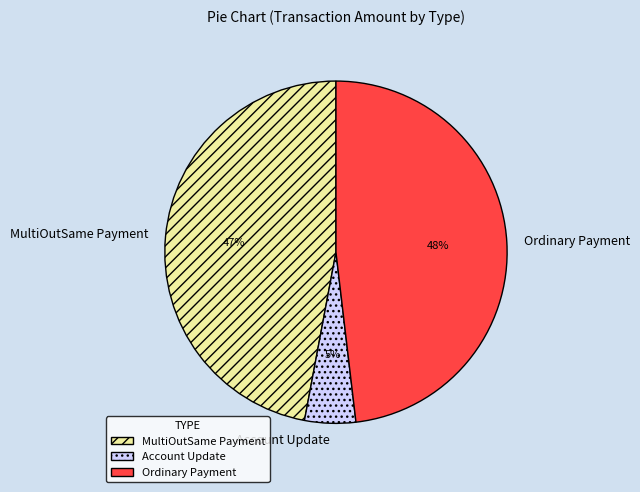

Which category has the biggest portion of the pie?

Ordinary Payment